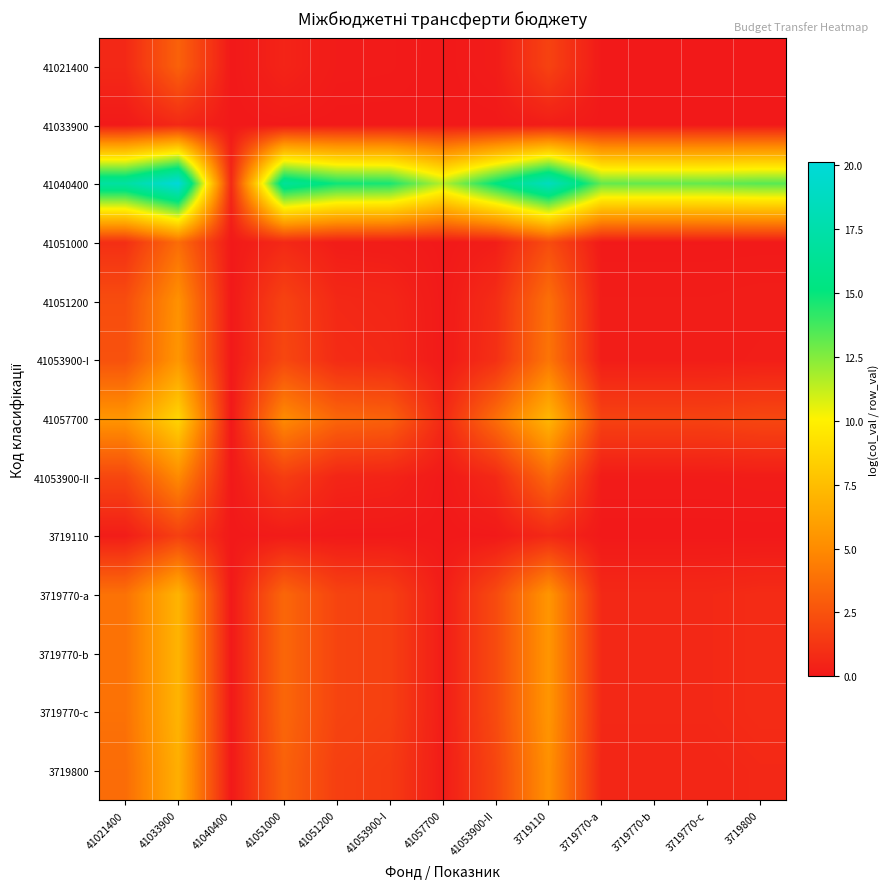

Which series has the largest total across all categories?

41040400